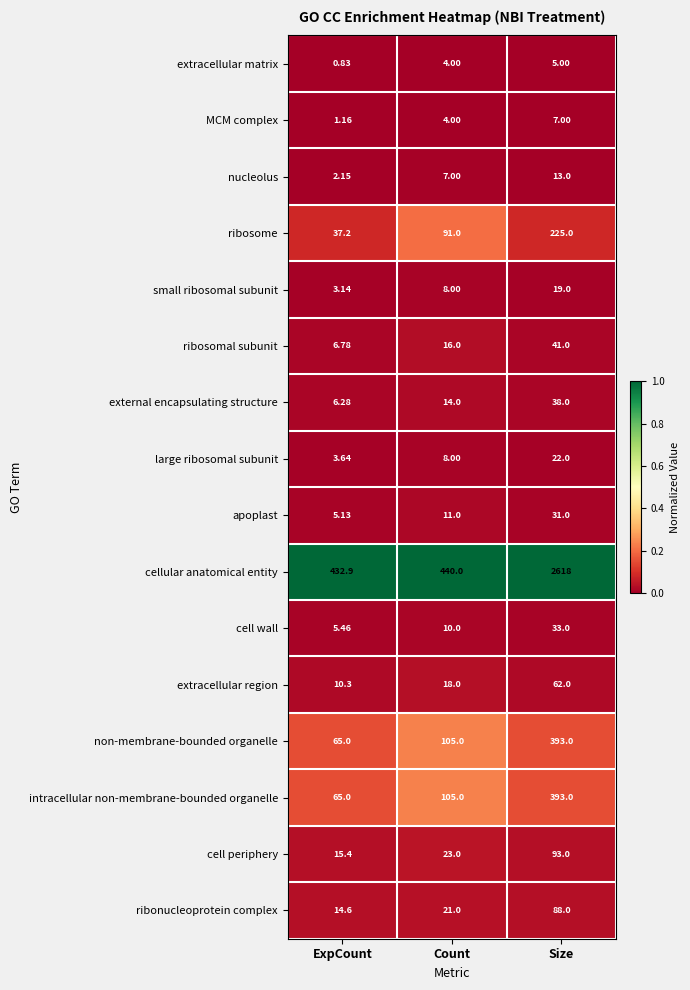

Which category has the highest value across all series?

Size